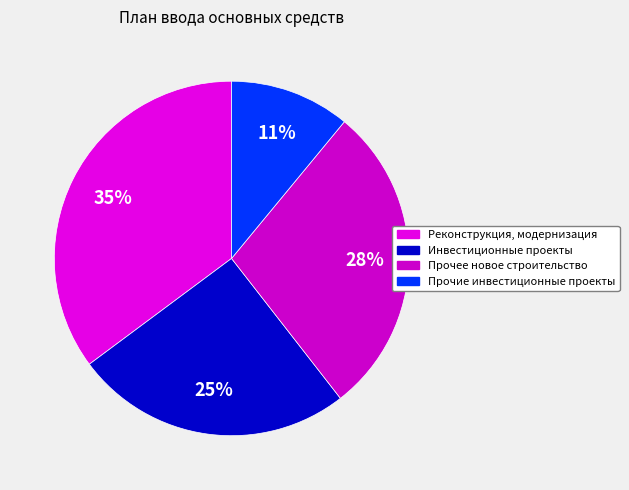

Count the number of slices in the pie.

4